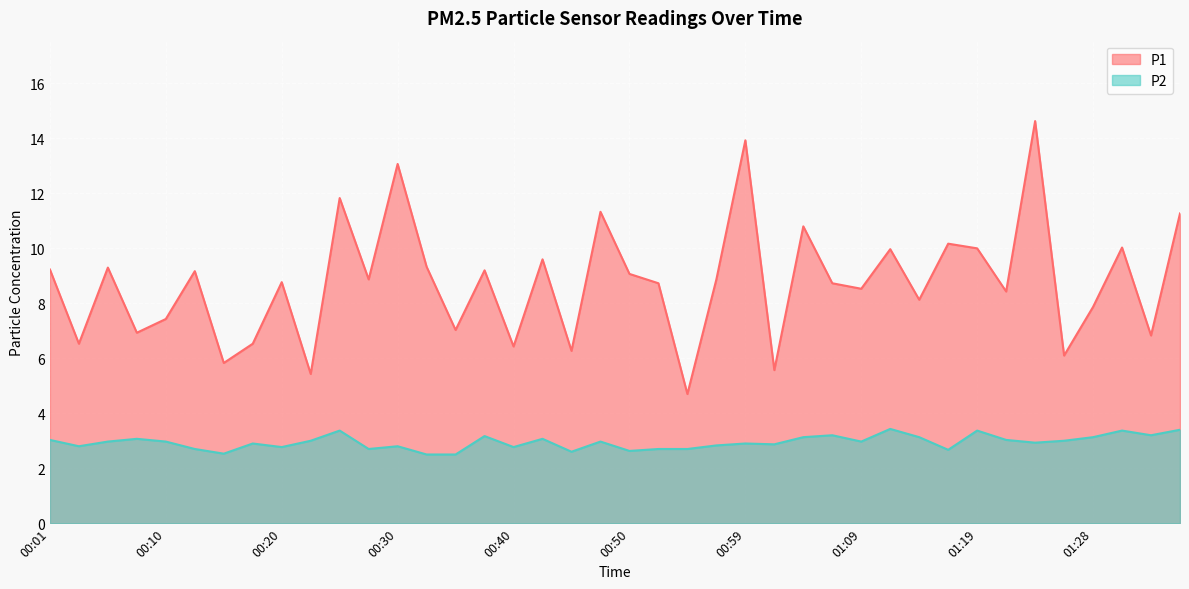

What is the lowest value of the P2 series?

2.5